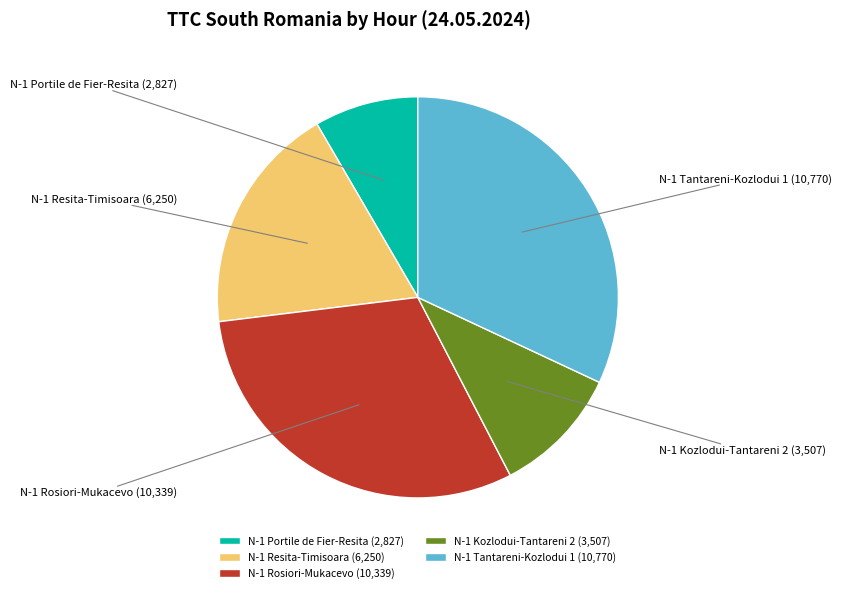

What is the ratio of the value at N-1 Tantareni-Kozlodui 1 to the value at N-1 Kozlodui-Tantareni 2?

3.1